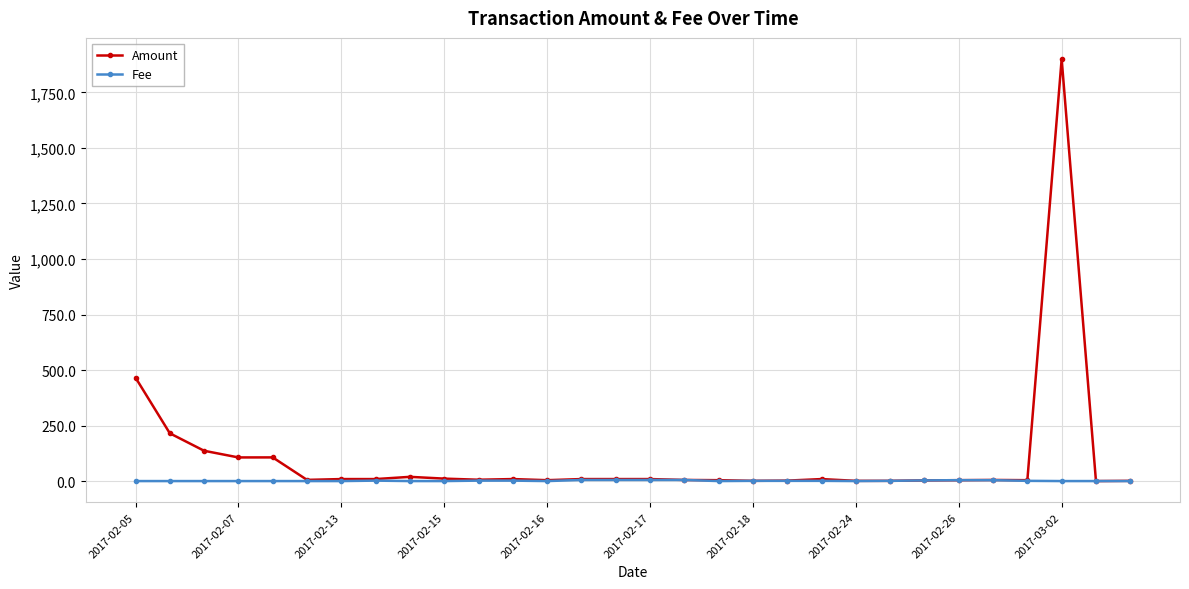

What is the maximum value for Amount?

1900.0